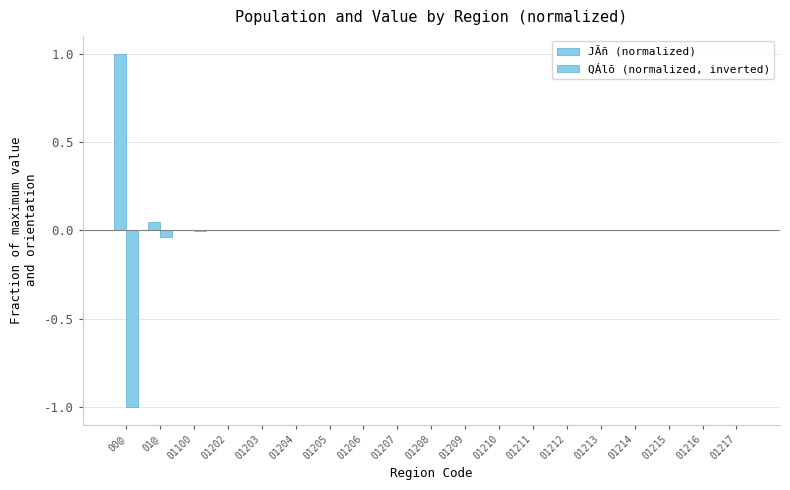

How many categories are shown in the chart?

19